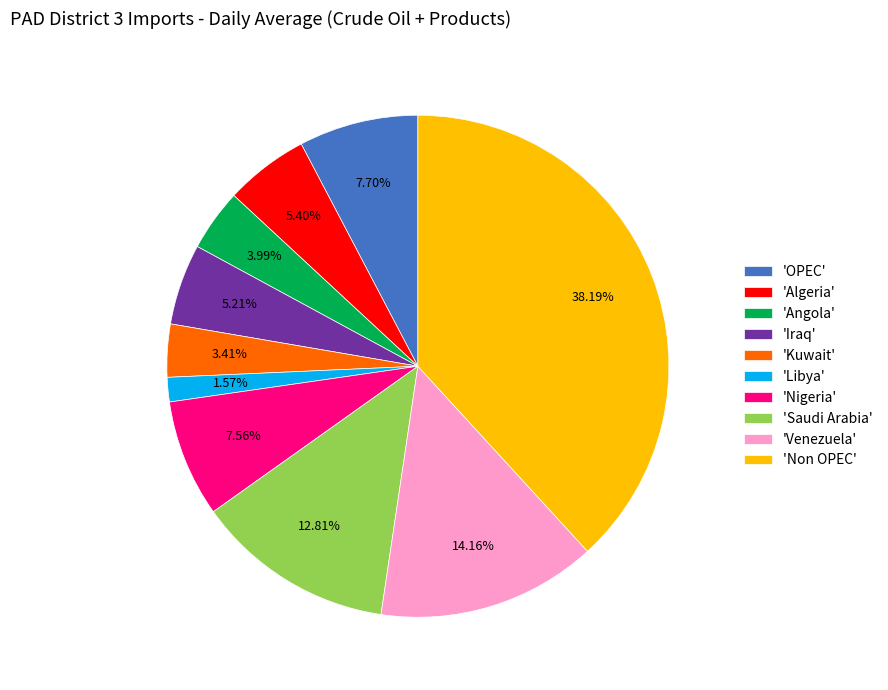

Is 'Kuwait' the majority of the pie?

No